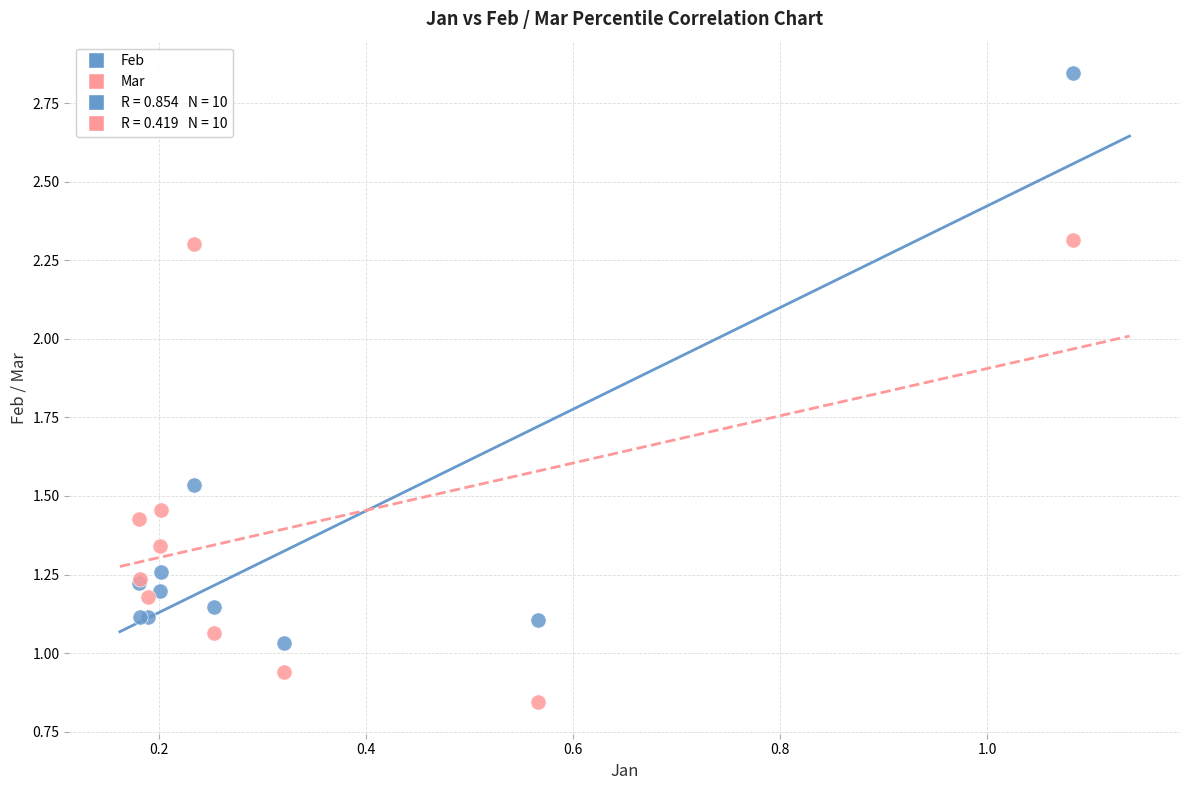

Which series reaches the minimum Y coordinate?

Mar